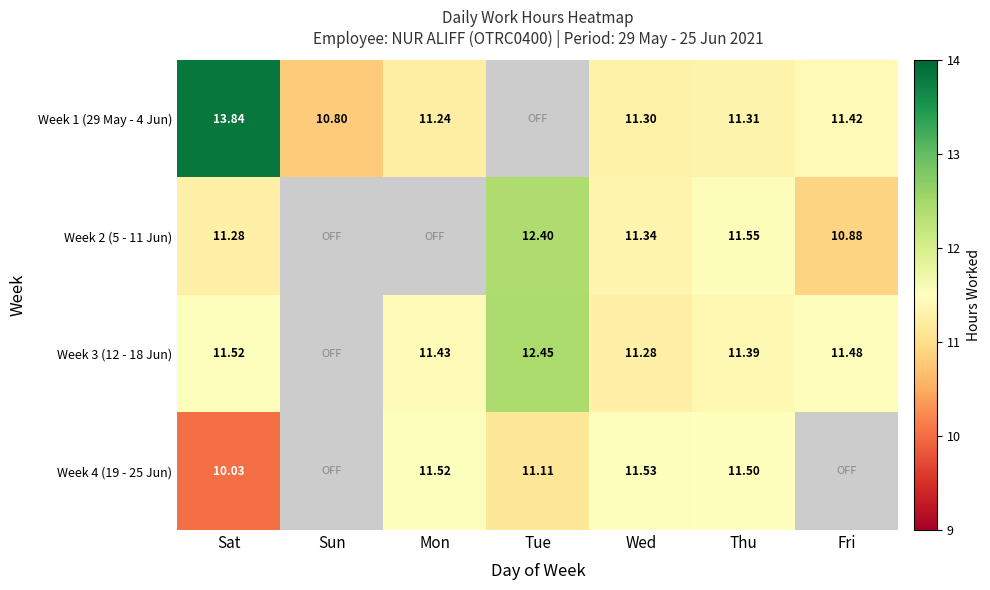

What is the difference between the Week 4 (19 - 25 Jun) values at Thu and Sat?

1.5